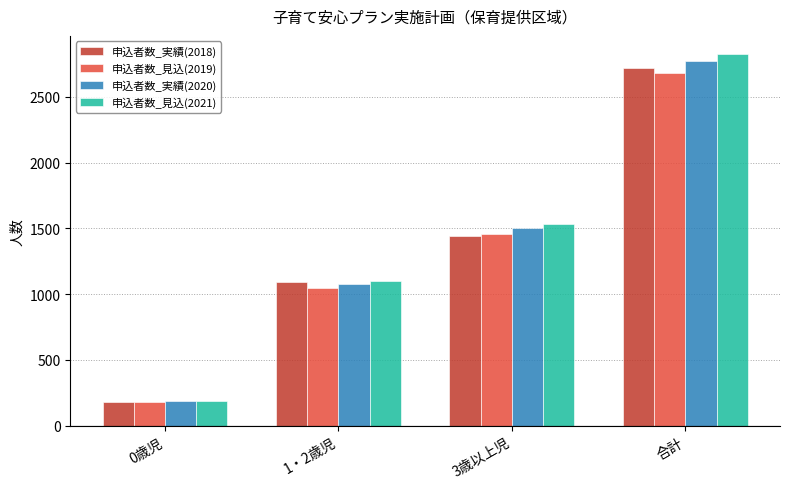

At which category does the chart reach its minimum across all series?

0歳児